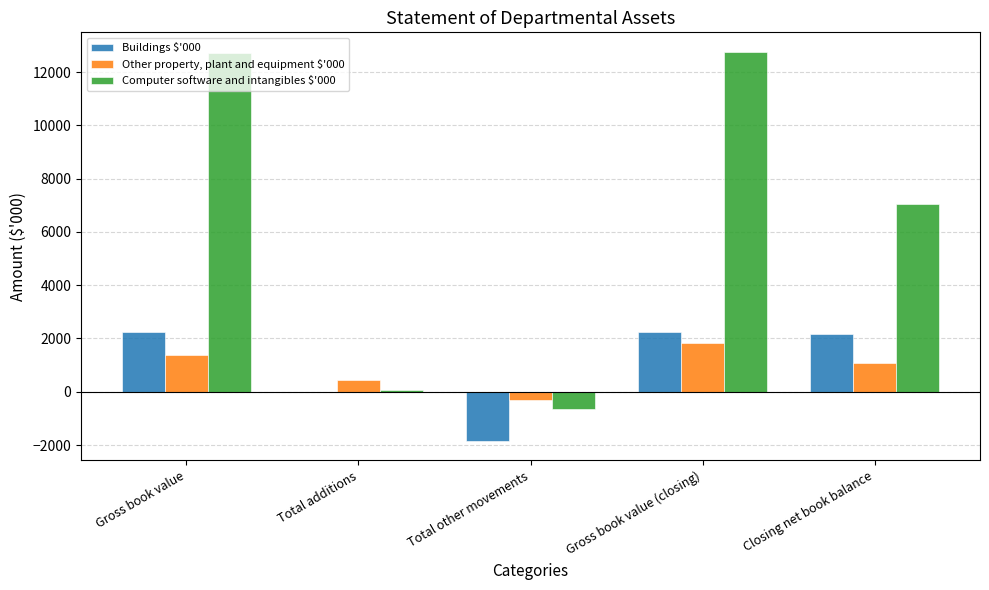

Which series has the largest total across all categories?

Computer software and intangibles $'000